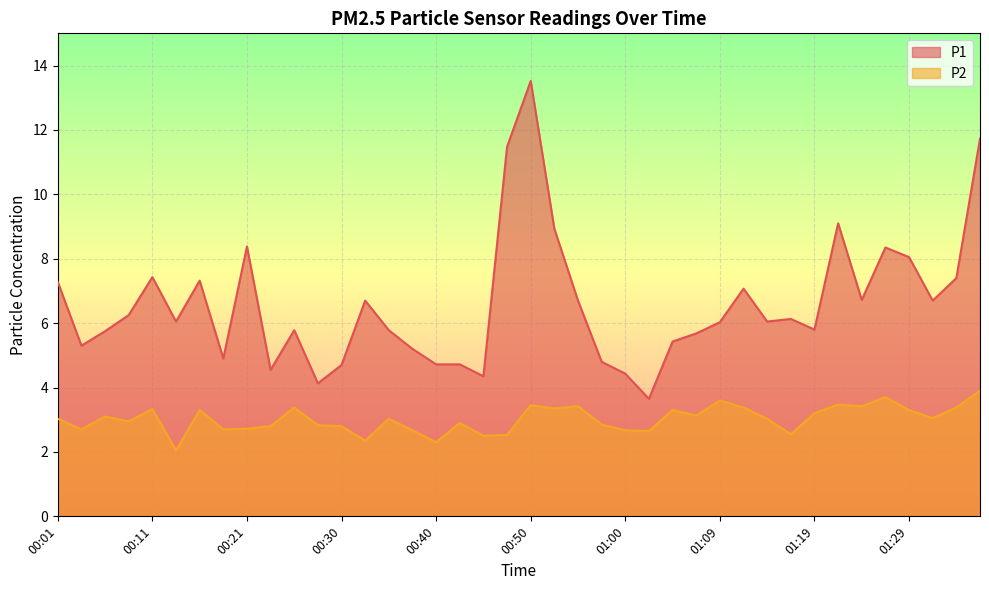

Which category has the lowest value in the P2 series?

00:13